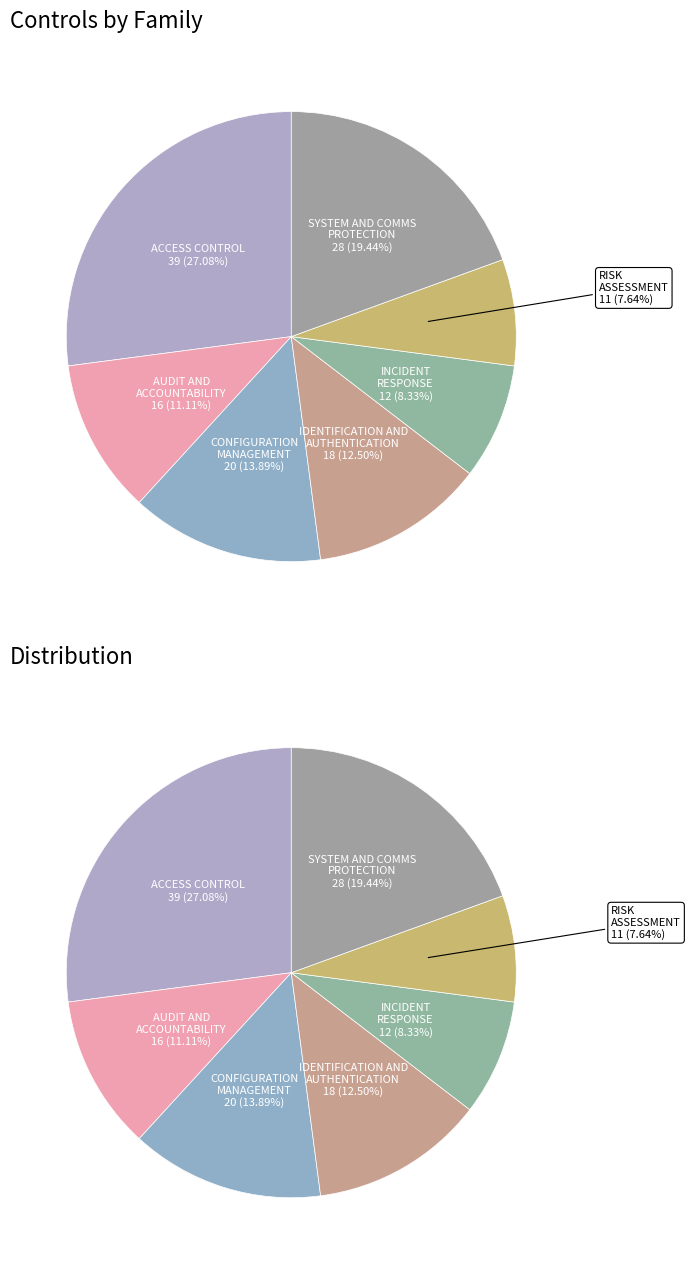

What is the total percentage of AUDIT AND ACCOUNTABILITY and SYSTEM AND COMMUNICATIONS PROTECTION?

30.6%